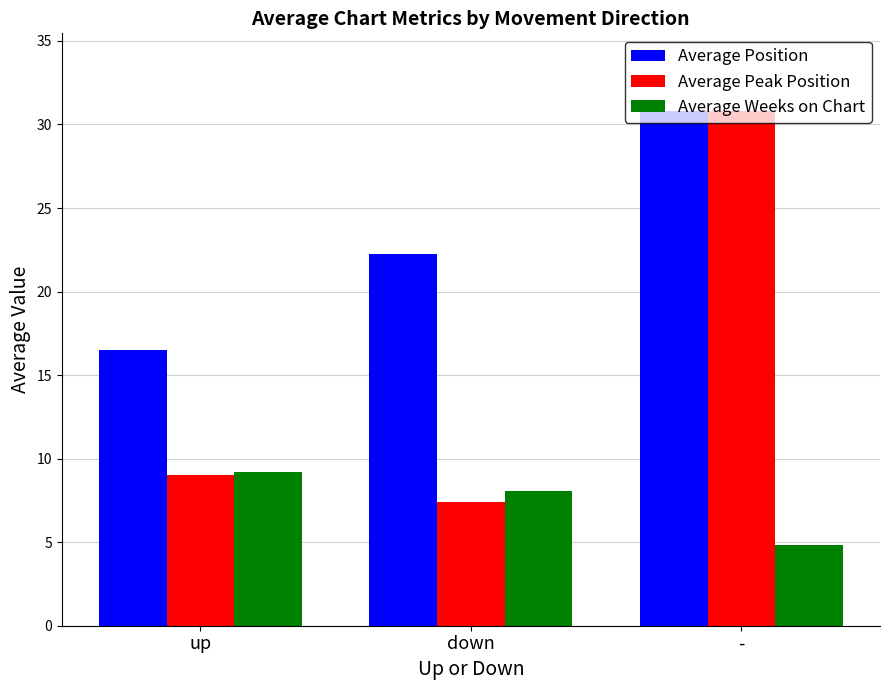

What is the sum of all Average Position values?

69.5